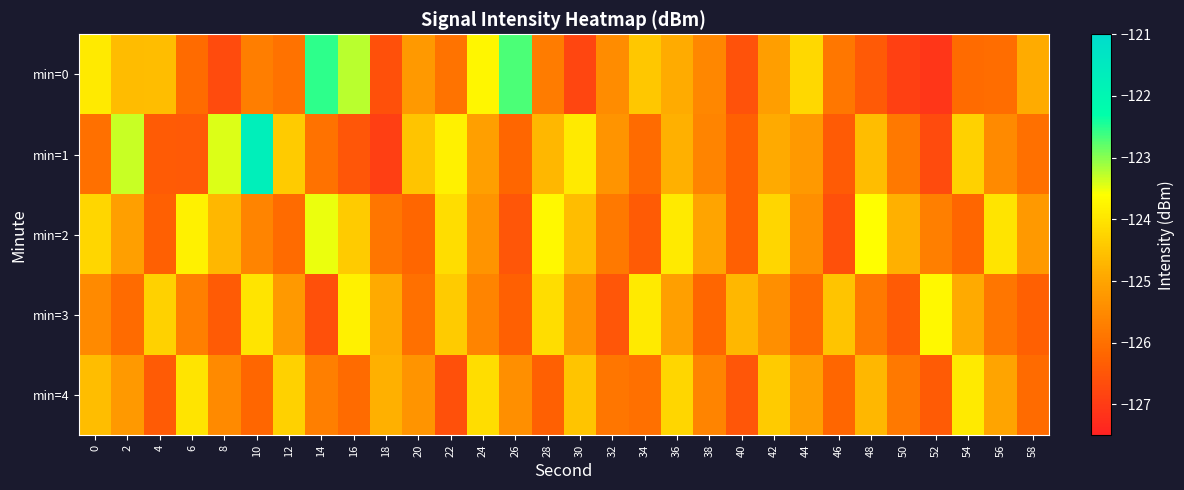

Which series has the widest spread of values?

min=1